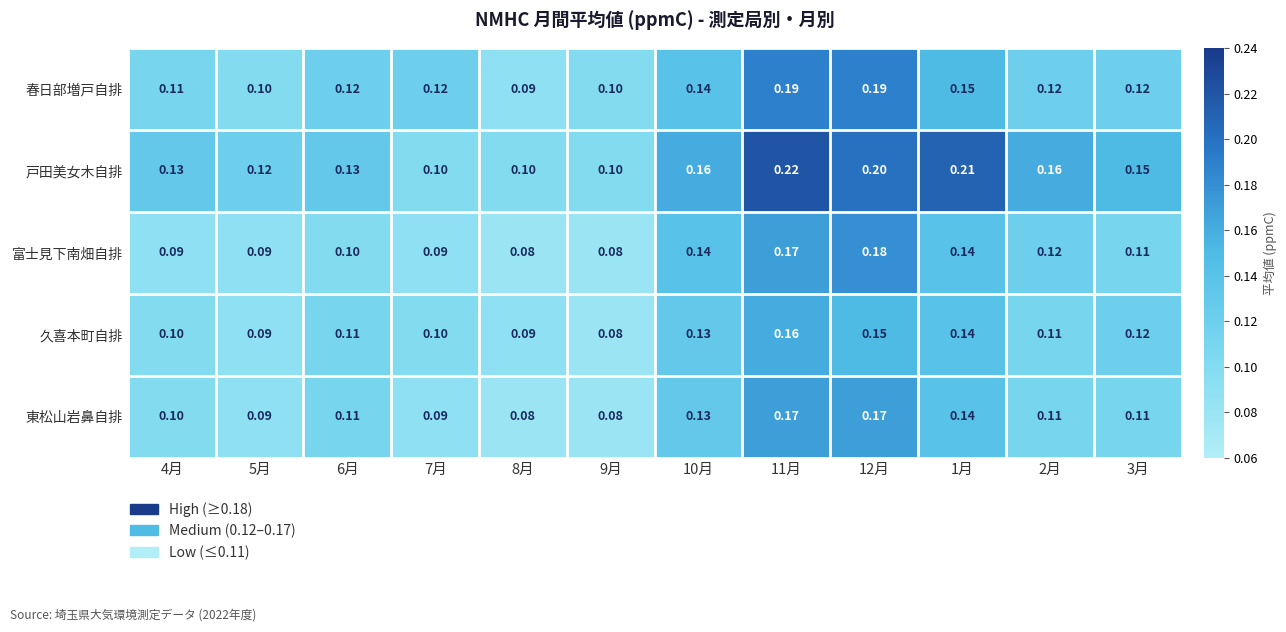

List the series in order of their peak value, lowest first.

久喜本町自排, 東松山岩鼻自排, 富士見下南畑自排, 春日部増戸自排, 戸田美女木自排